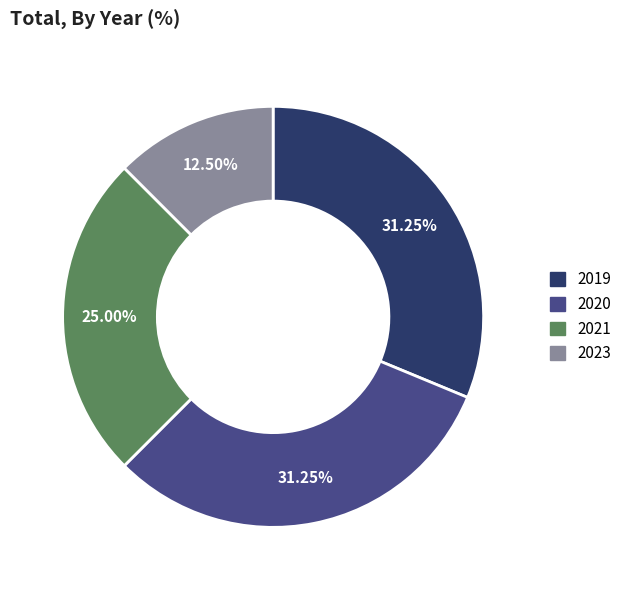

How many segments does this pie chart have?

4